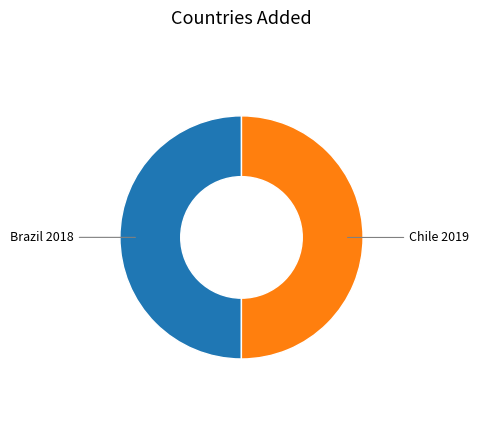

Count the number of slices in the pie.

2